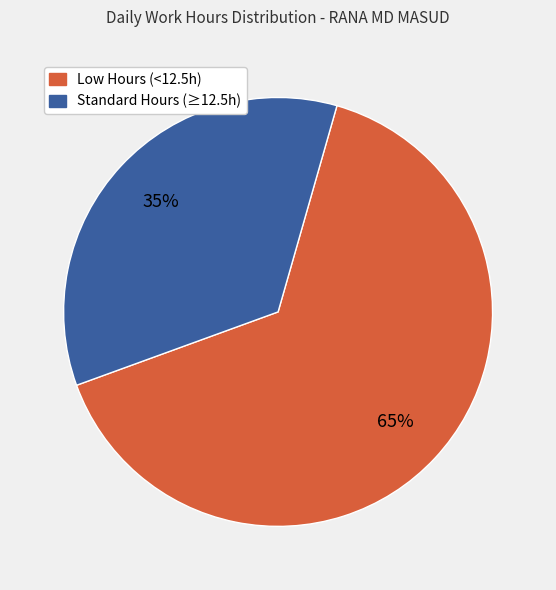

To the nearest percent, what is the difference between the largest and smallest slice percentages?

30%